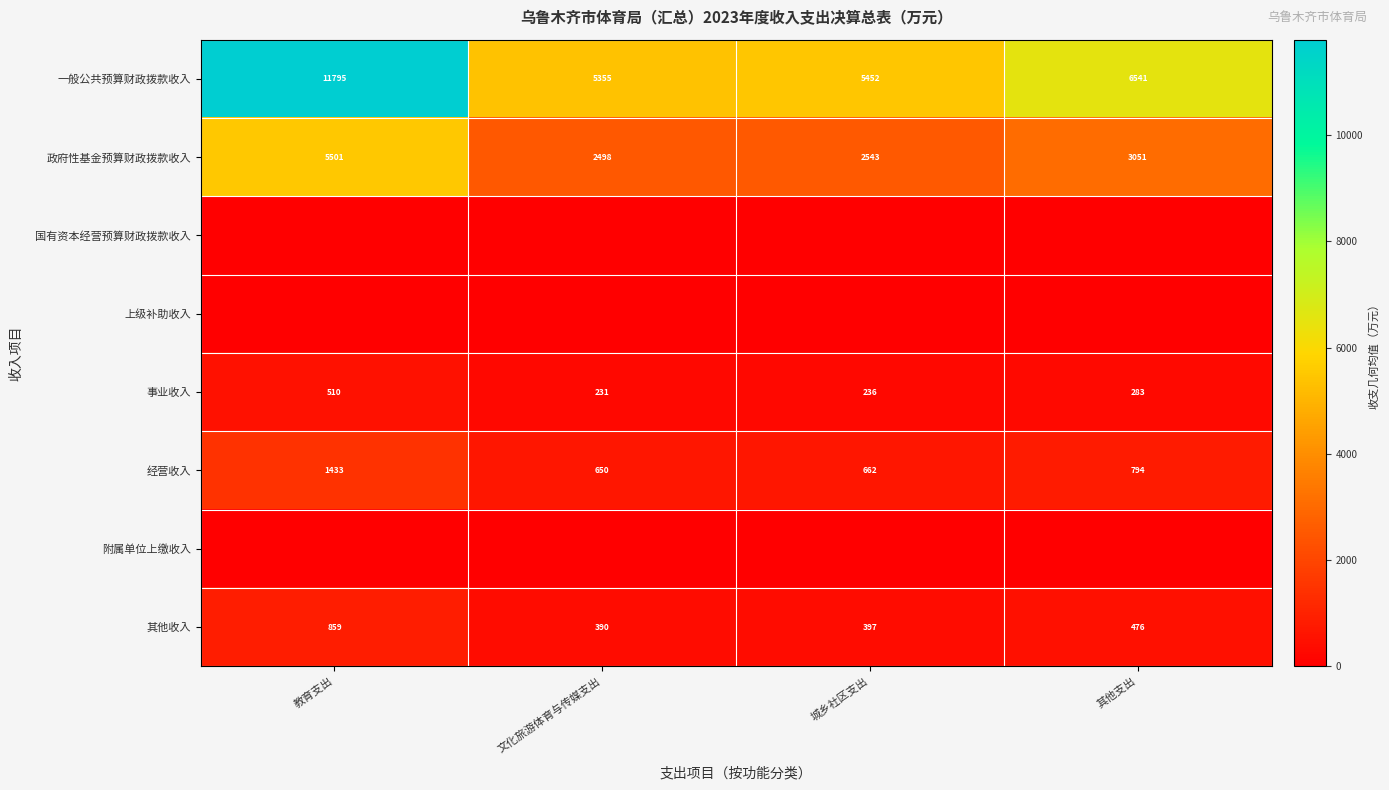

List the labels in order of 经营收入 value, largest first.

教育支出, 其他支出, 城乡社区支出, 文化旅游体育与传媒支出